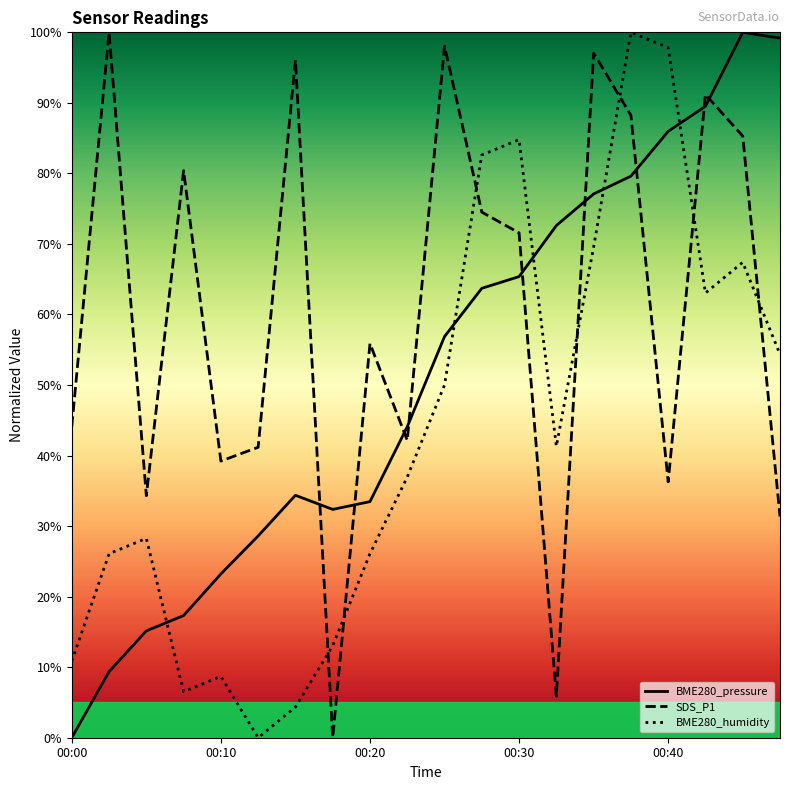

Where is SDS_P1 nearest to the value 0?

7